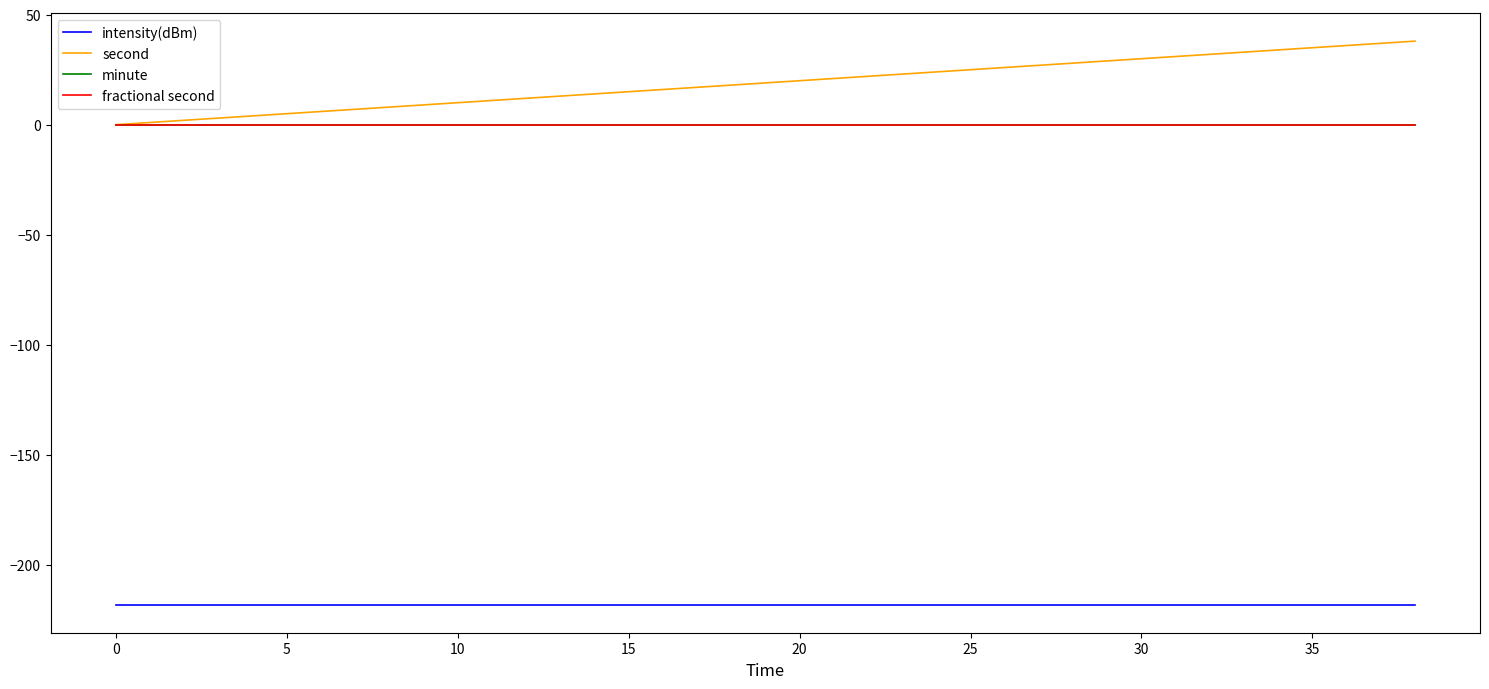

Is this an area chart (filled region under the line)?

No